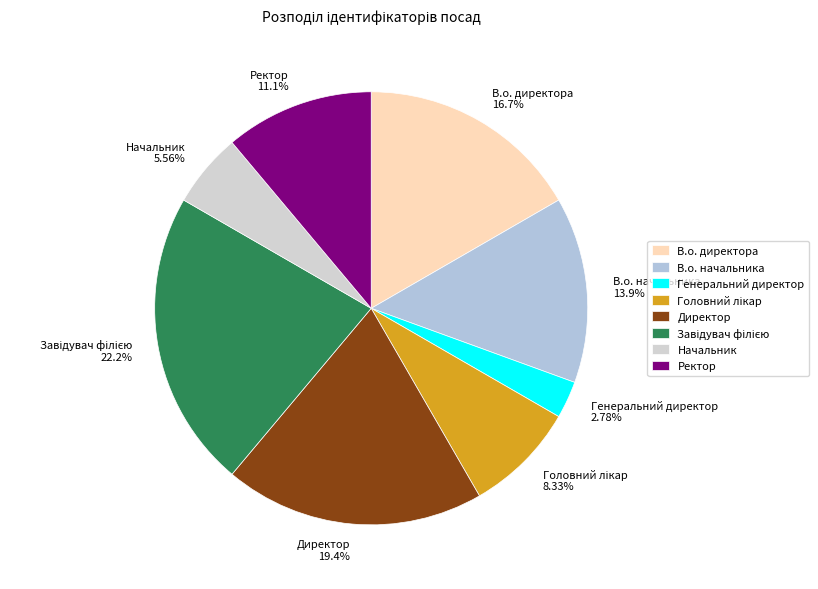

To the nearest percent, what is the difference between the largest and smallest slice percentages?

19%